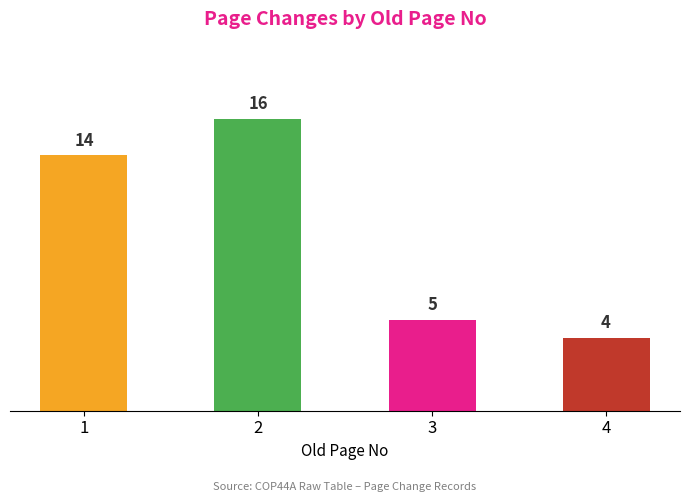

Reading right to left, extract all data points from this chart.

4	5	16	14